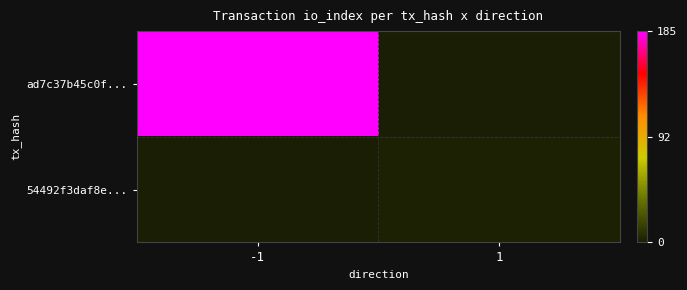

Reading left to right, extract all data points from this chart.

ad7c37b45c0f...: -1=185	1=0
54492f3daf8e...: -1=0	1=2